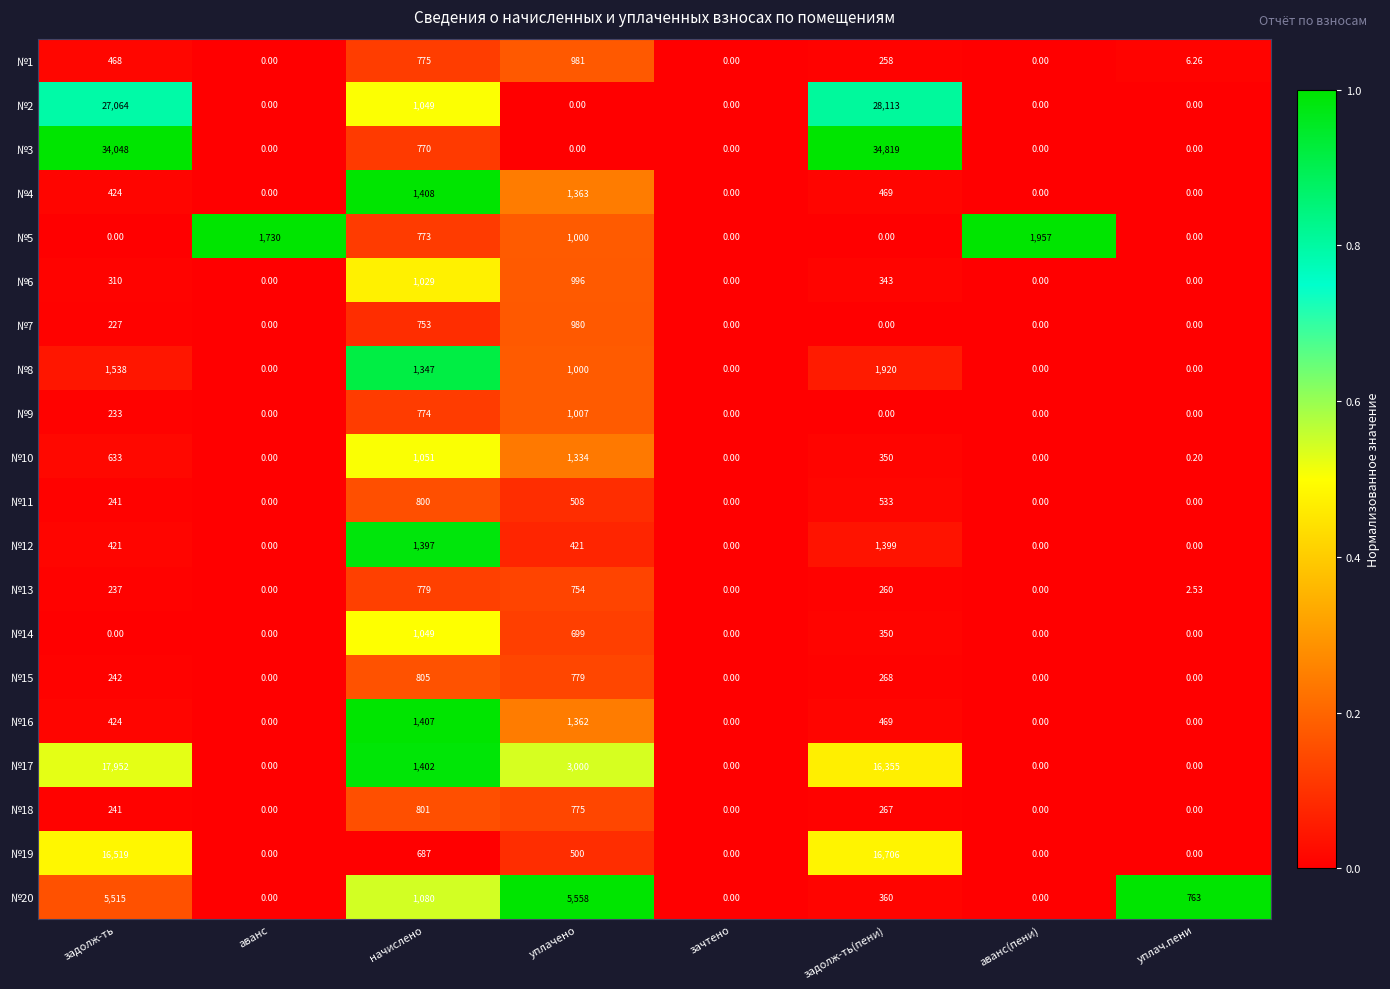

Which label corresponds to the largest value in the chart?

задолж-ть(пени)